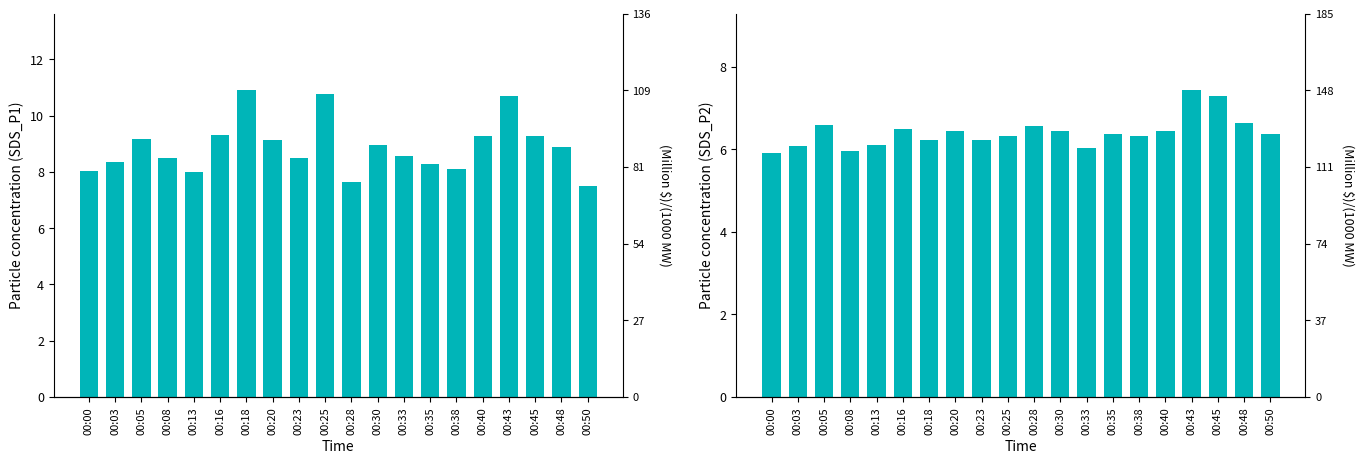

Reading left to right, list all the values displayed in this chart.

SDS_P1: 00:00=8.0	00:03=8.3	00:05=9.2	00:08=8.5	00:13=8.0	00:16=9.3	00:18=10.9	00:20=9.1	00:23=8.5	00:25=10.8	00:28=7.7	00:30=8.9	00:33=8.6	00:35=8.3	00:38=8.1	00:40=9.3	00:43=10.7	00:45=9.3	00:48=8.9	00:50=7.5
SDS_P2: 00:00=5.9	00:03=6.1	00:05=6.6	00:08=6.0	00:13=6.1	00:16=6.5	00:18=6.2	00:20=6.5	00:23=6.2	00:25=6.3	00:28=6.6	00:30=6.5	00:33=6.0	00:35=6.4	00:38=6.3	00:40=6.5	00:43=7.4	00:45=7.3	00:48=6.6	00:50=6.4